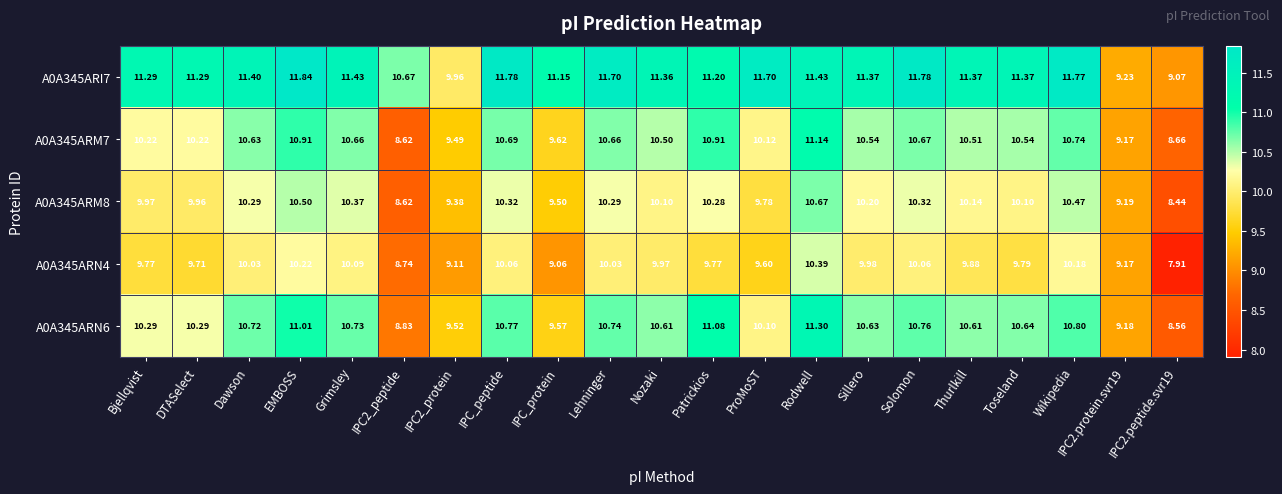

At which label does A0A345ARM8 first exceed 10?

Dawson